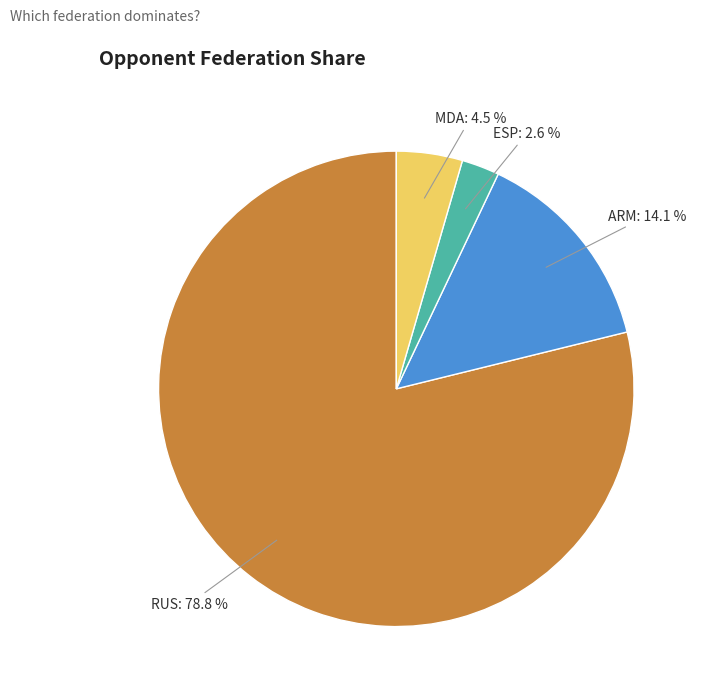

Which category has the smallest portion of the pie?

ESP